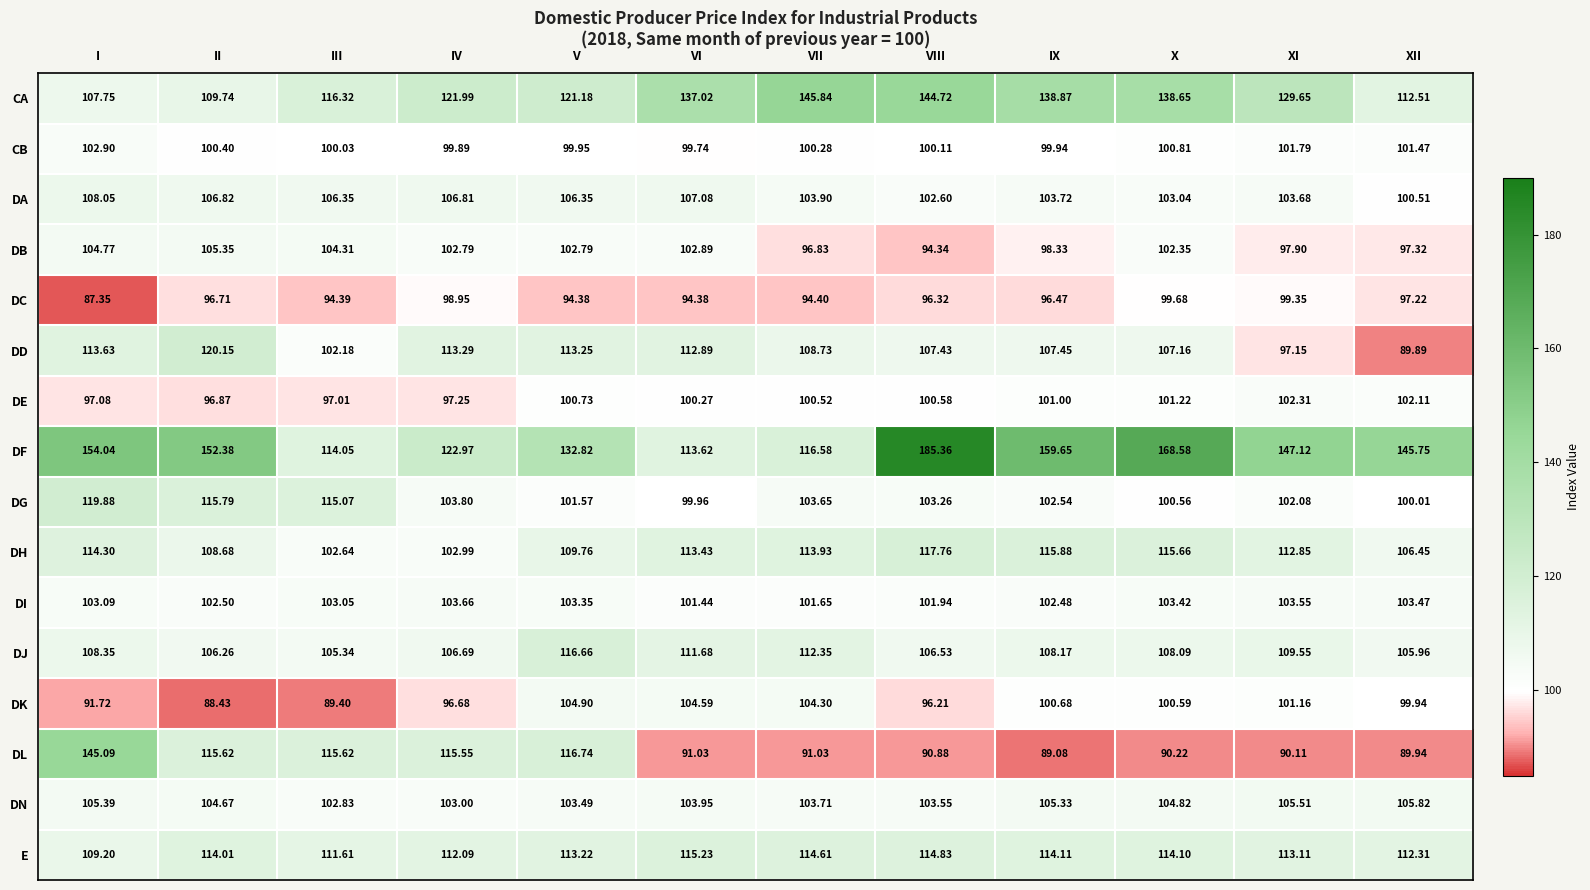

Which series changed the most between I and IV?

DF